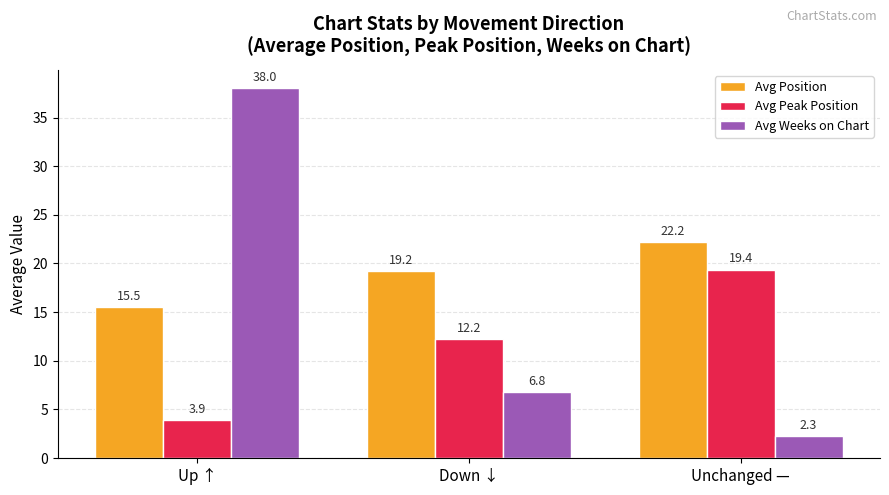

What is the difference between the maximum and second lowest values in the Avg Peak Position series?

7.2